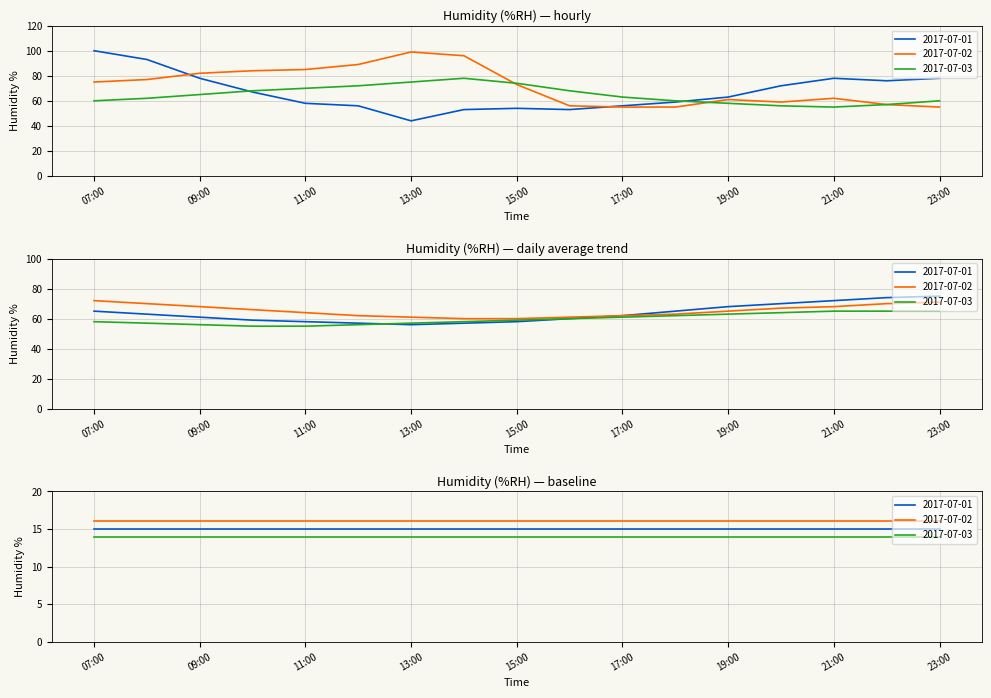

How many times do 2017-07-02 and 2017-07-01 cross each other?

2